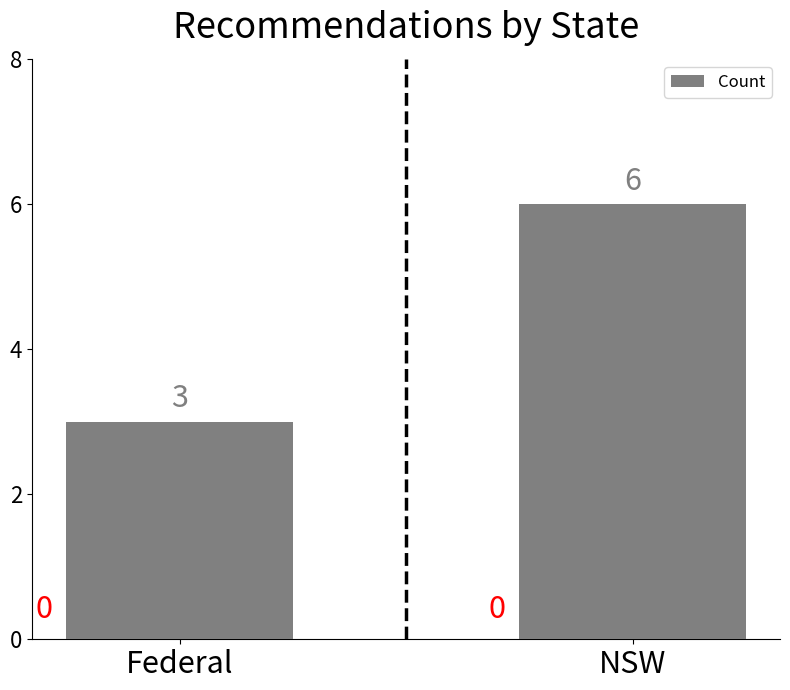

Which label corresponds to the largest value in the chart?

NSW